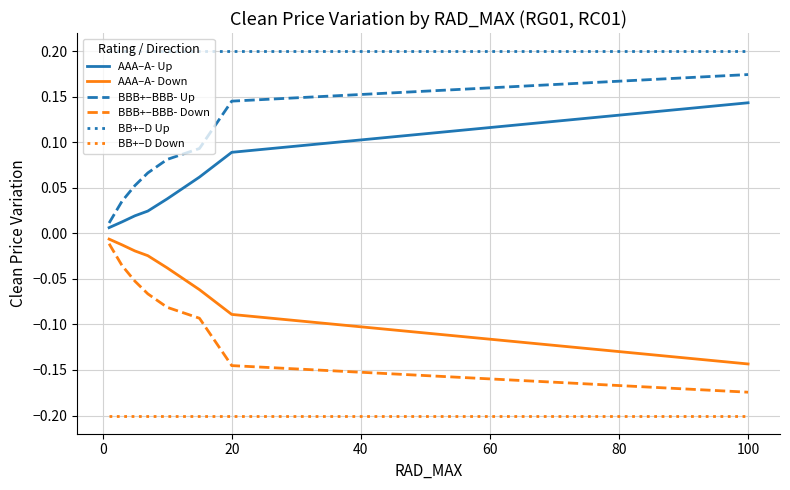

True or false: BB+–D Down and BBB+–BBB- Up intersect in this chart.

False